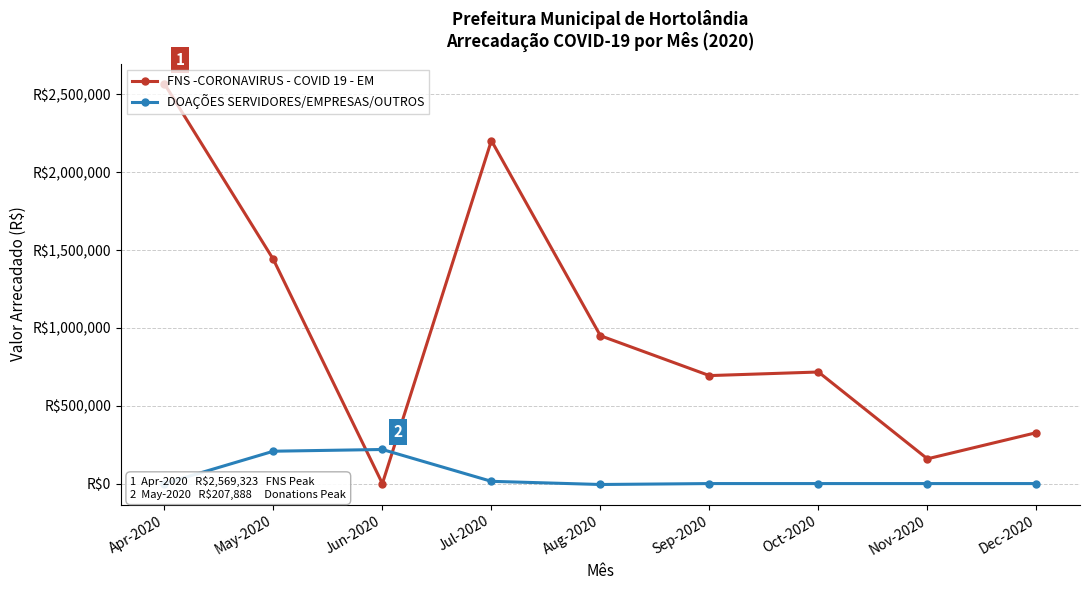

What are all the series names shown in the legend?

FNS -CORONAVIRUS - COVID 19 - EM, DOAÇÕES SERVIDORES/EMPRESAS/OUTROS